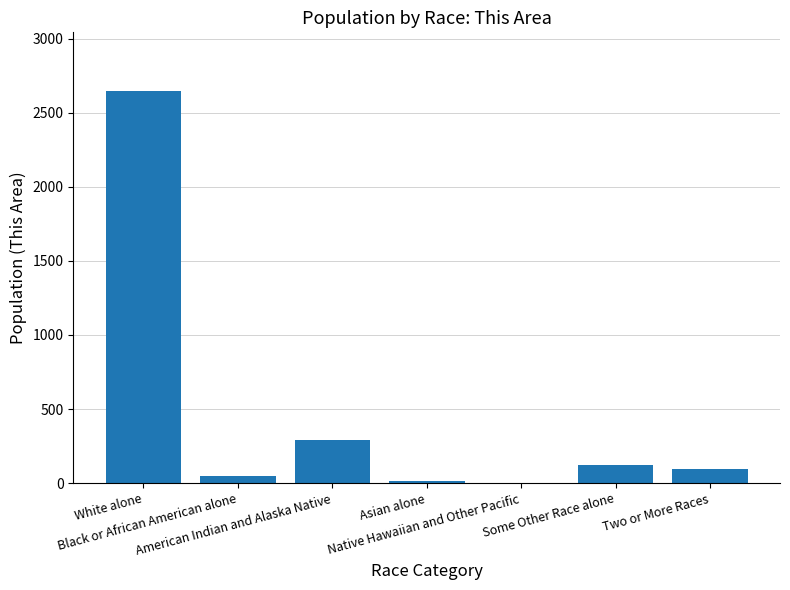

Reading left to right, list all the values displayed in this chart.

2647	50	292	13	0	119	95